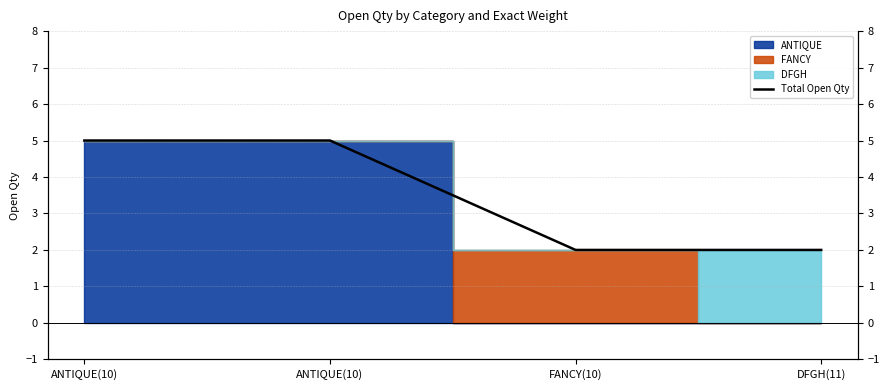

What is the ratio of the value at DFGH(11) to the value at ANTIQUE(10)?

0.4